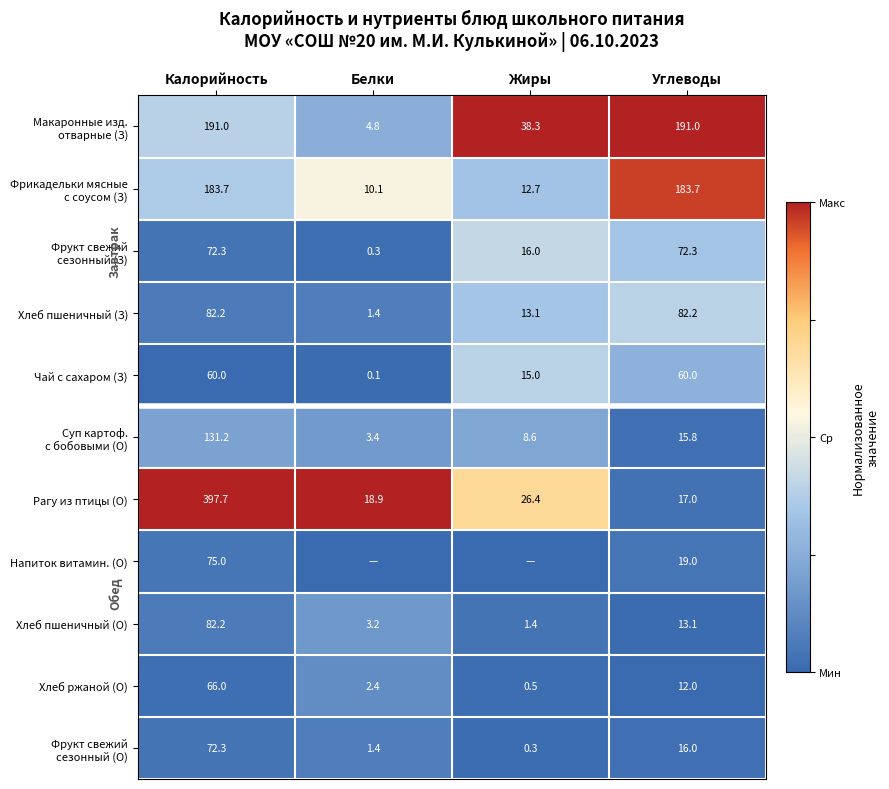

What is the difference between the maximum and minimum values in the Хлеб ржаной (О) series?

65.5